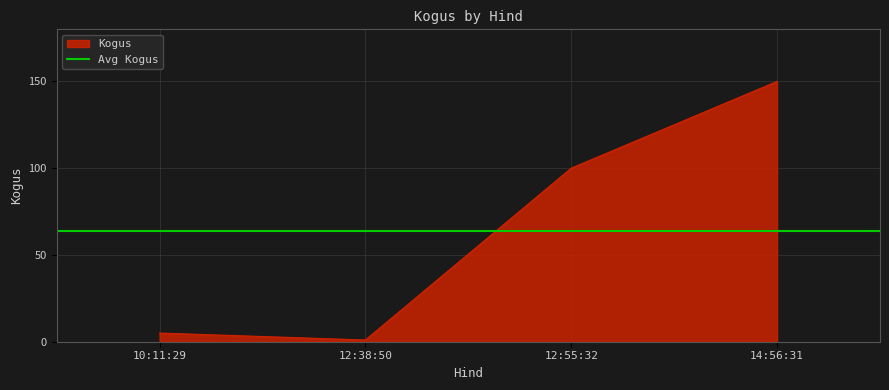

In Kogus, how many points are lower than both neighbors (excluding endpoints)?

1